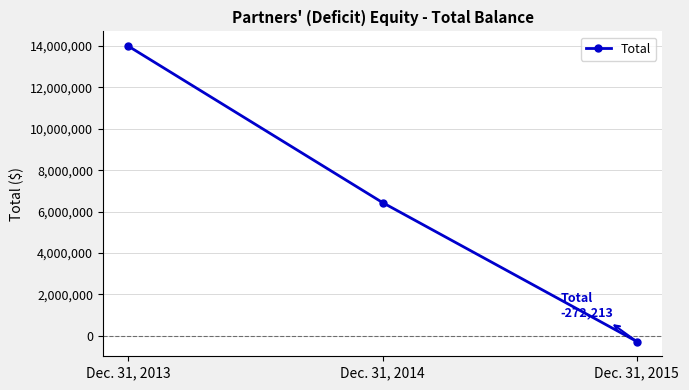

How many lines are shown in the chart?

1